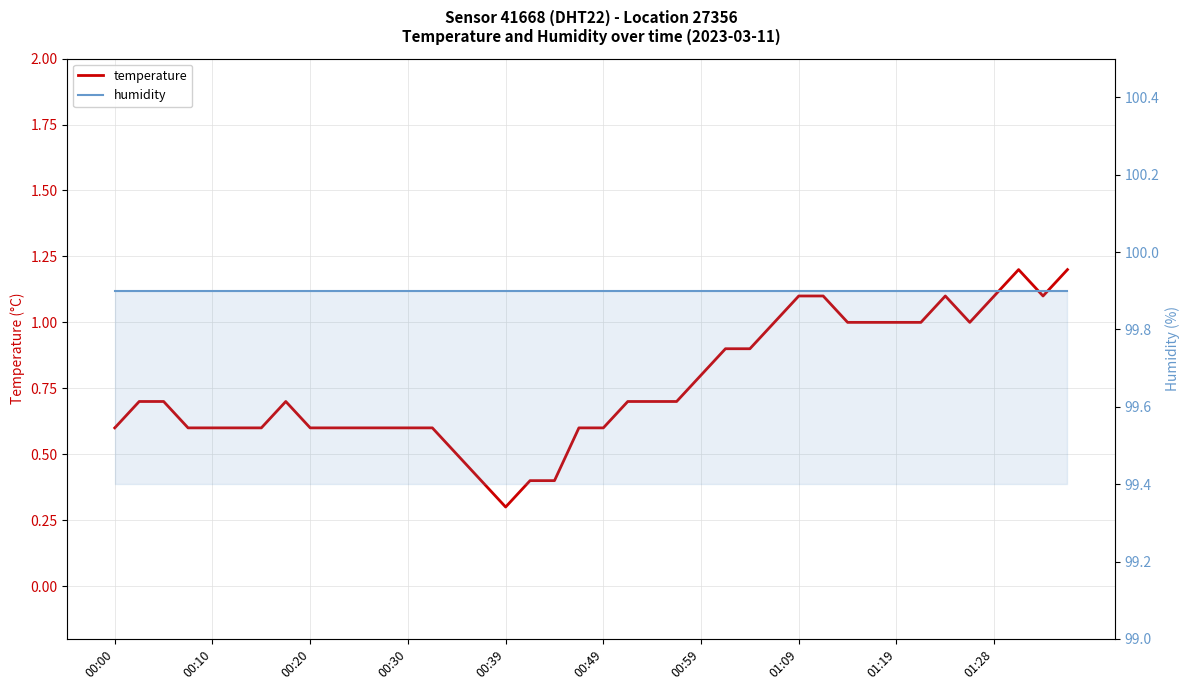

True or false: humidity and temperature cross at least once.

False